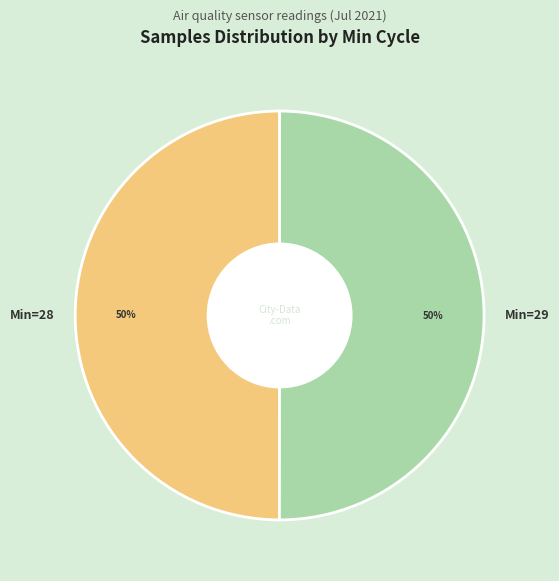

True or false: Min=28 accounts for 50% of the total.

True